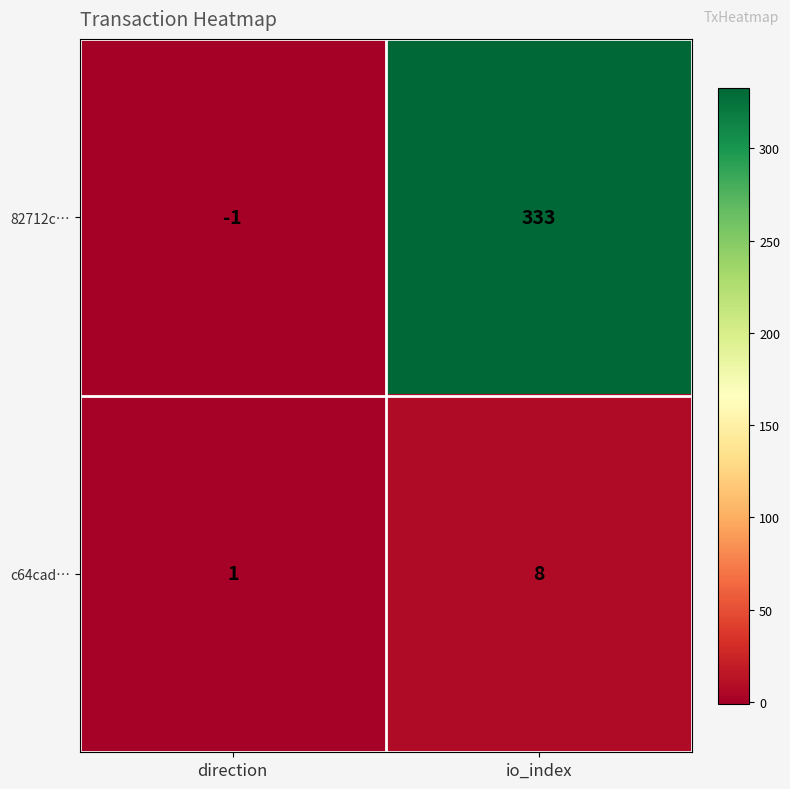

How many positive values does the 82712c… series have?

1